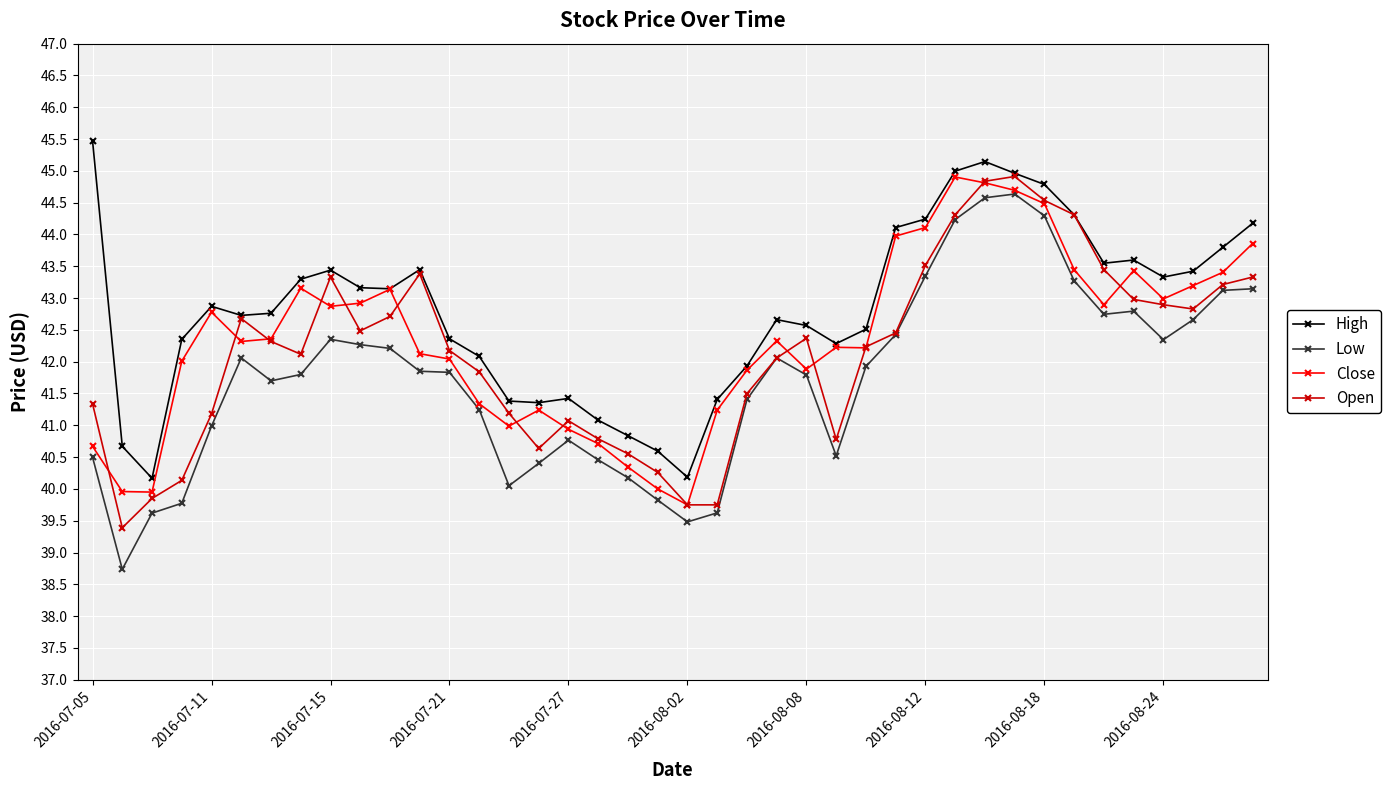

Which series has the largest total across all categories?

High